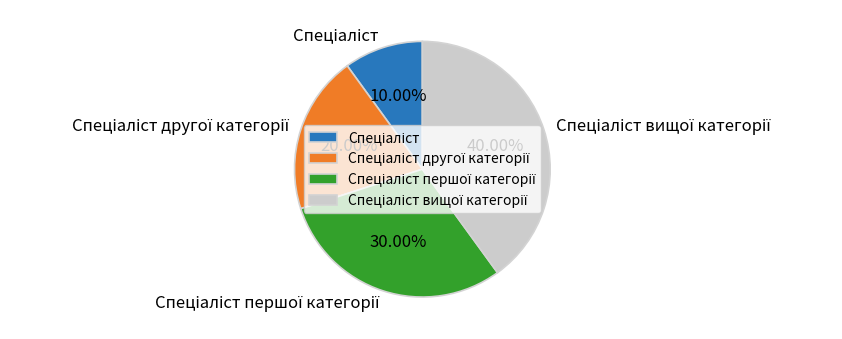

Is there any slice that represents more than half of the pie?

No